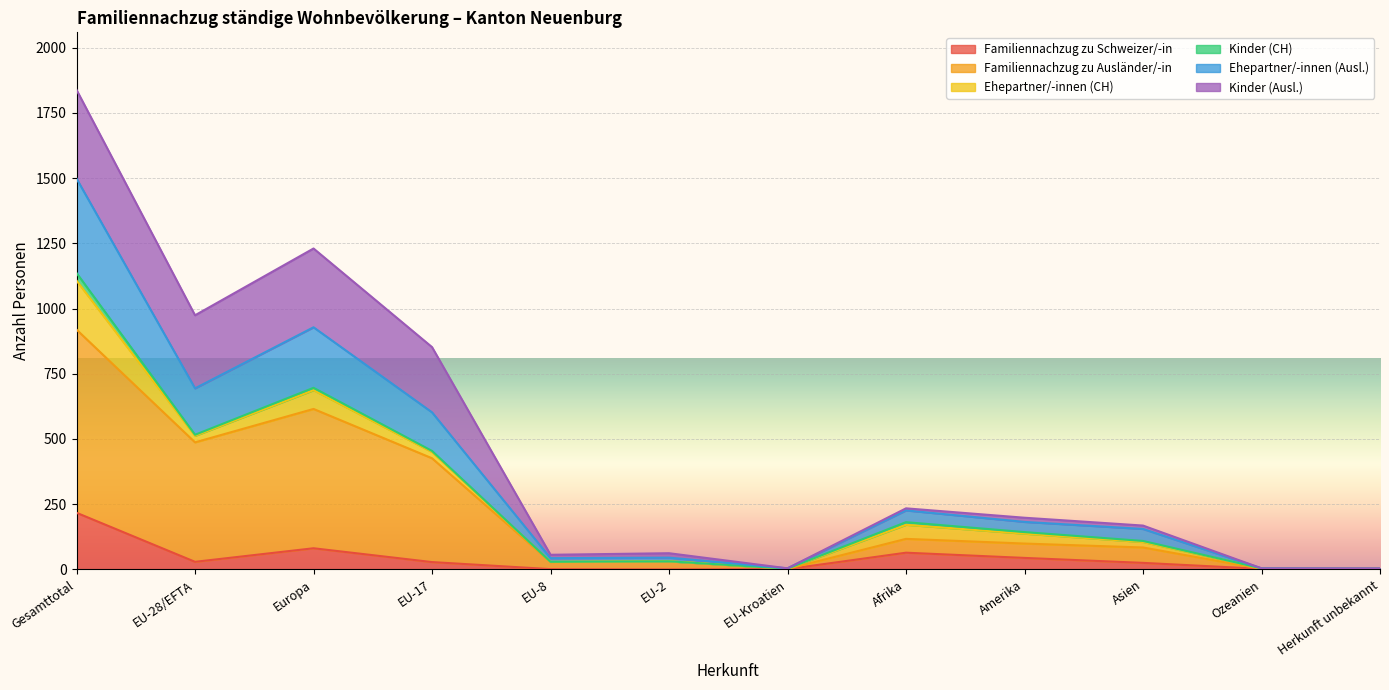

Which category has the highest value in the Familiennachzug zu Schweizer/-in series?

Gesamttotal